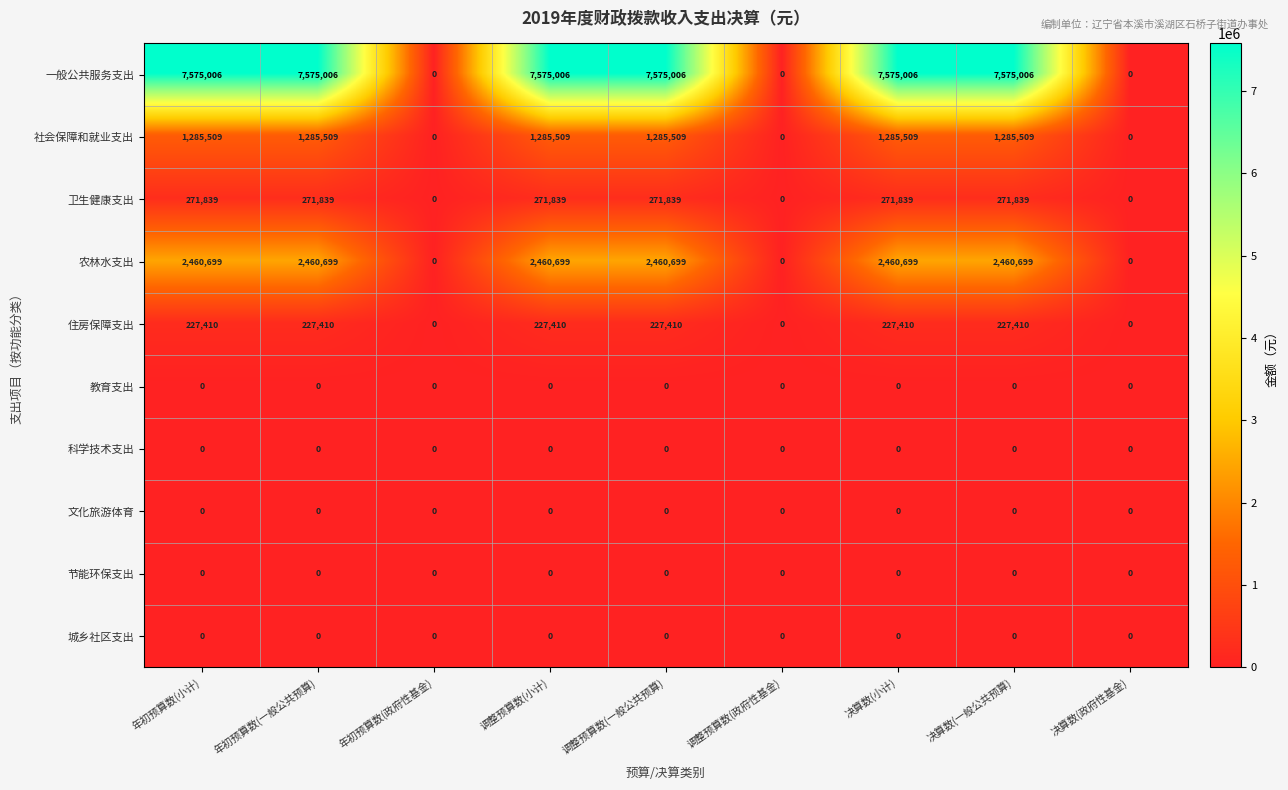

What is the greatest value displayed?

7575006